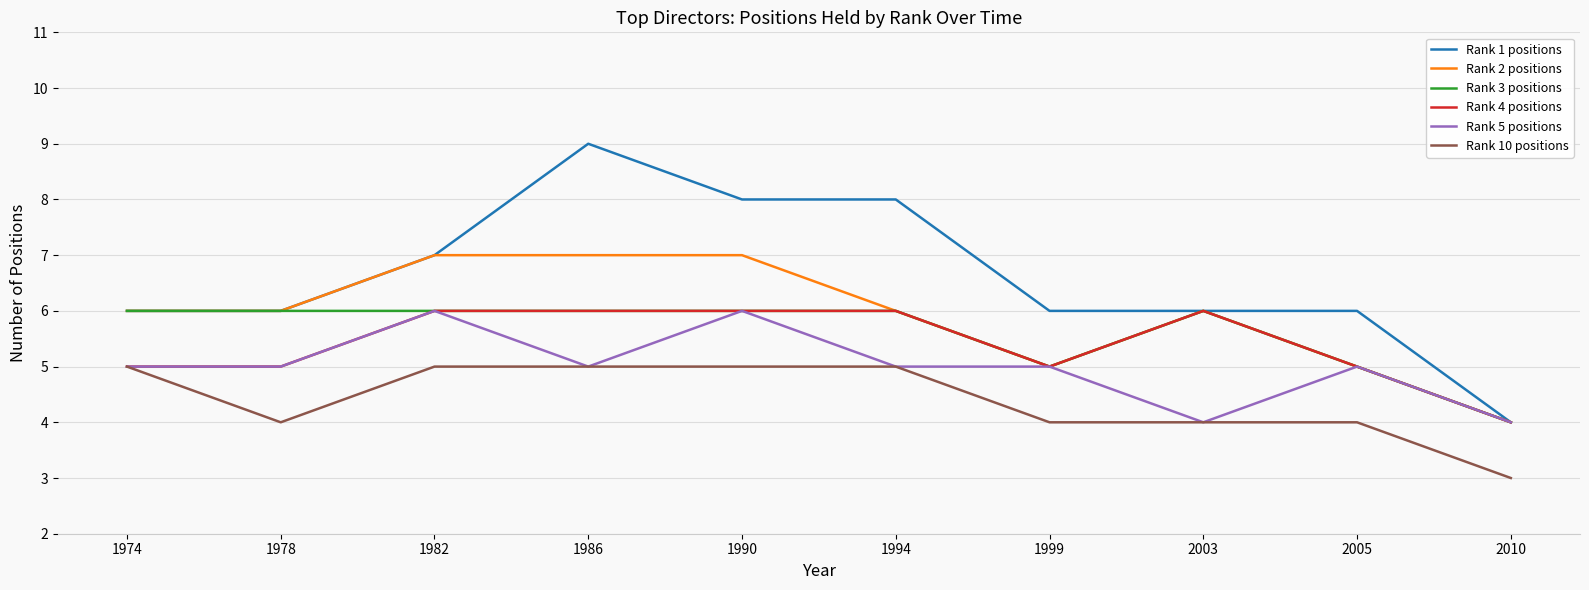

Count the number of data series in this chart.

6